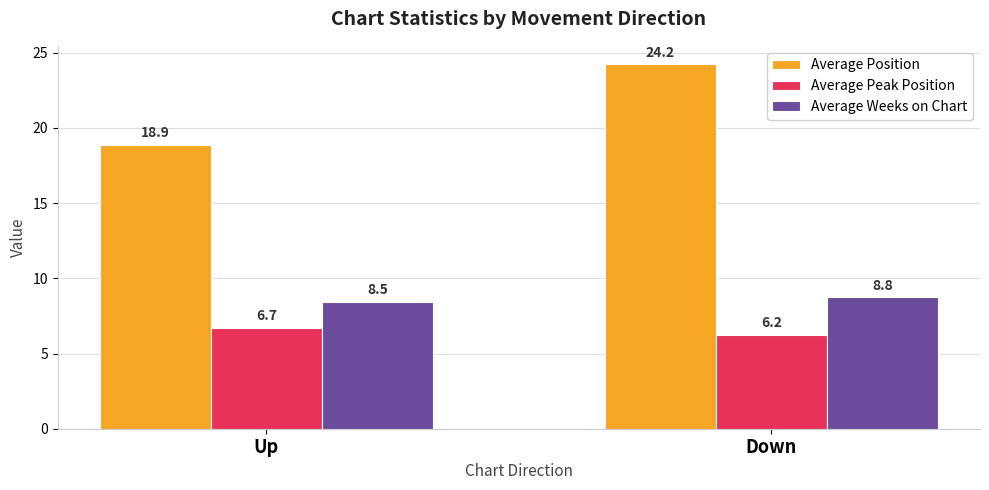

Which category has the highest value in the Average Weeks on Chart series?

Down